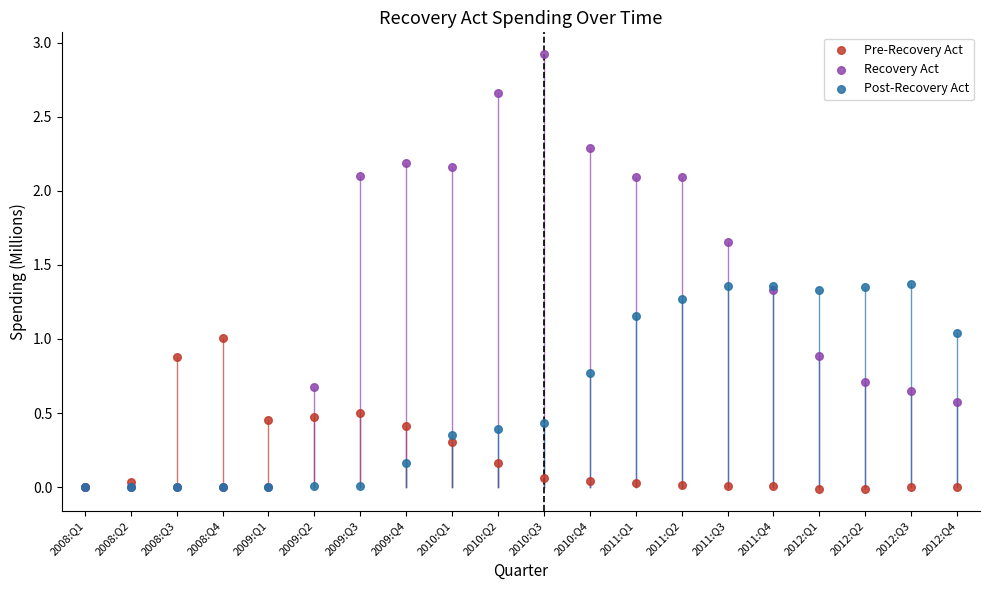

Which series has the largest Y range (max minus min)?

Recovery Act